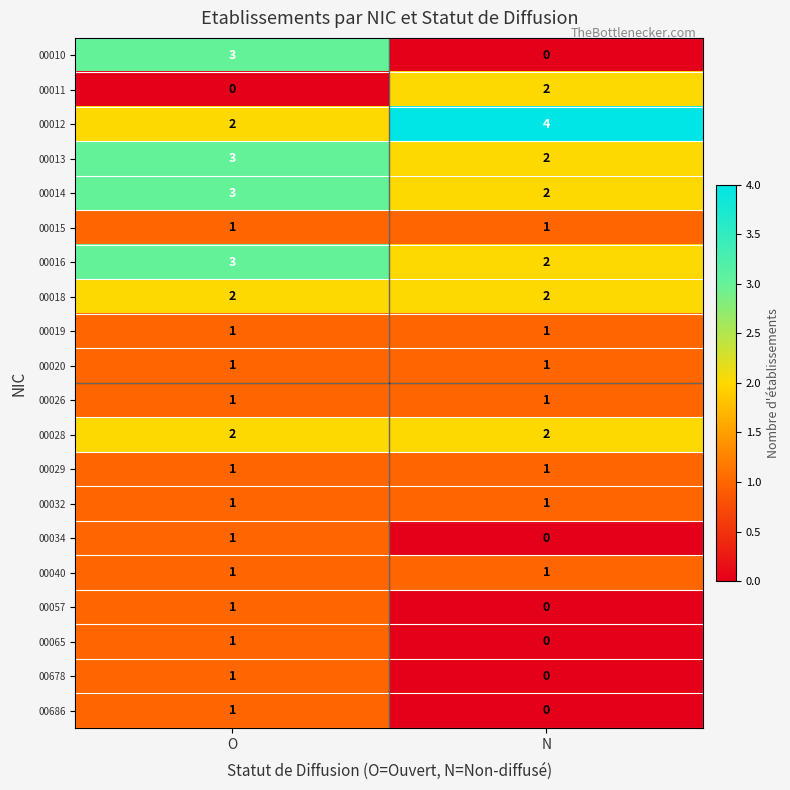

Which series has the largest total across all categories?

00012